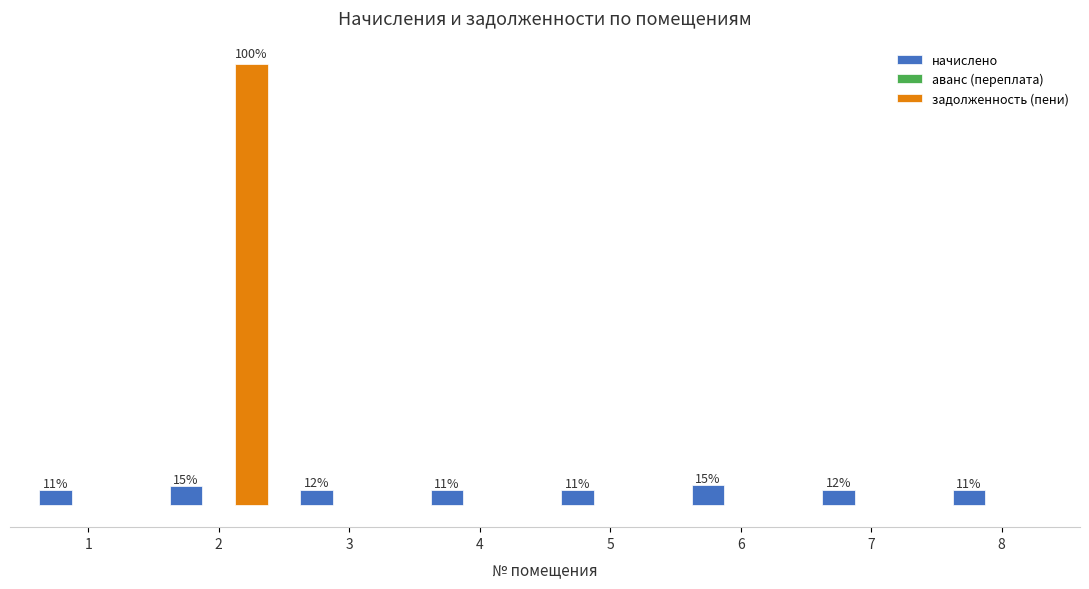

What is the spread (max minus min) of values at 2?

51787.5